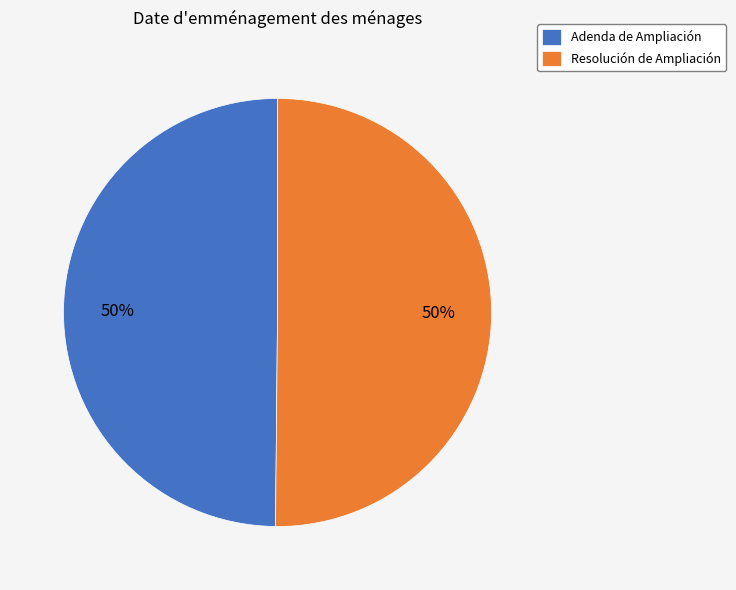

The Resolución de Ampliación slice represents 50% of the pie. True or false?

True